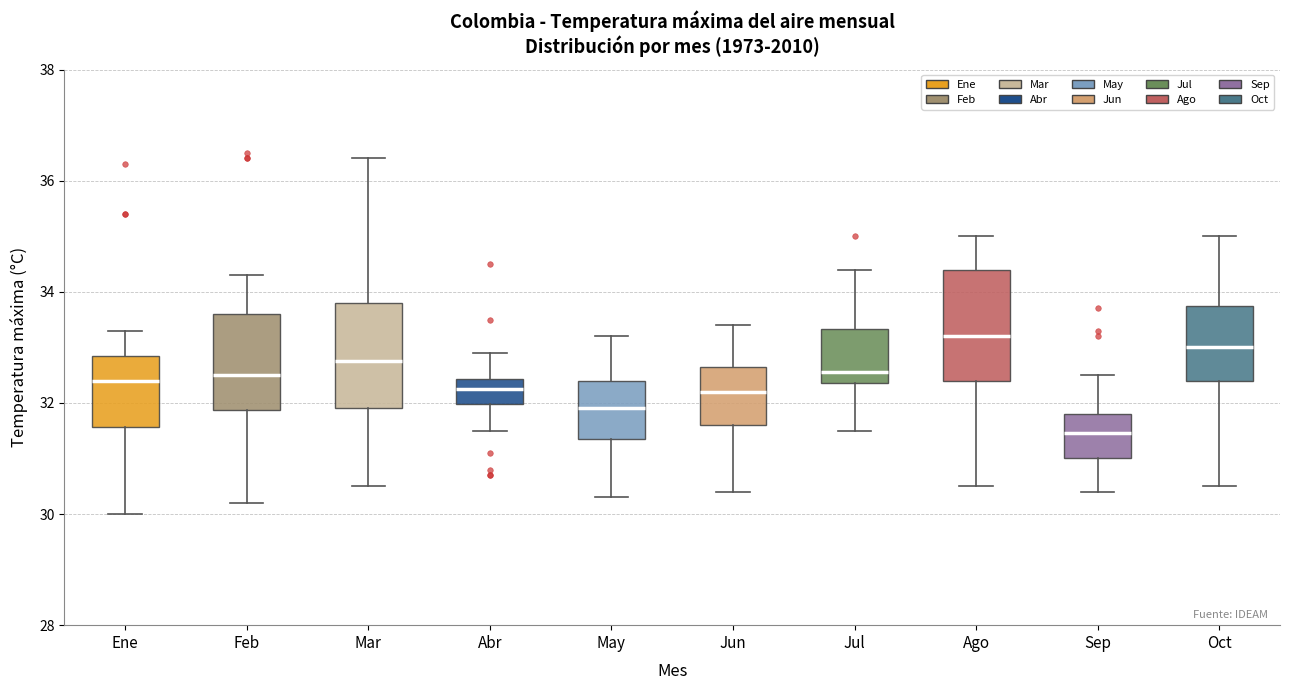

Which box has the highest median line?

Ago